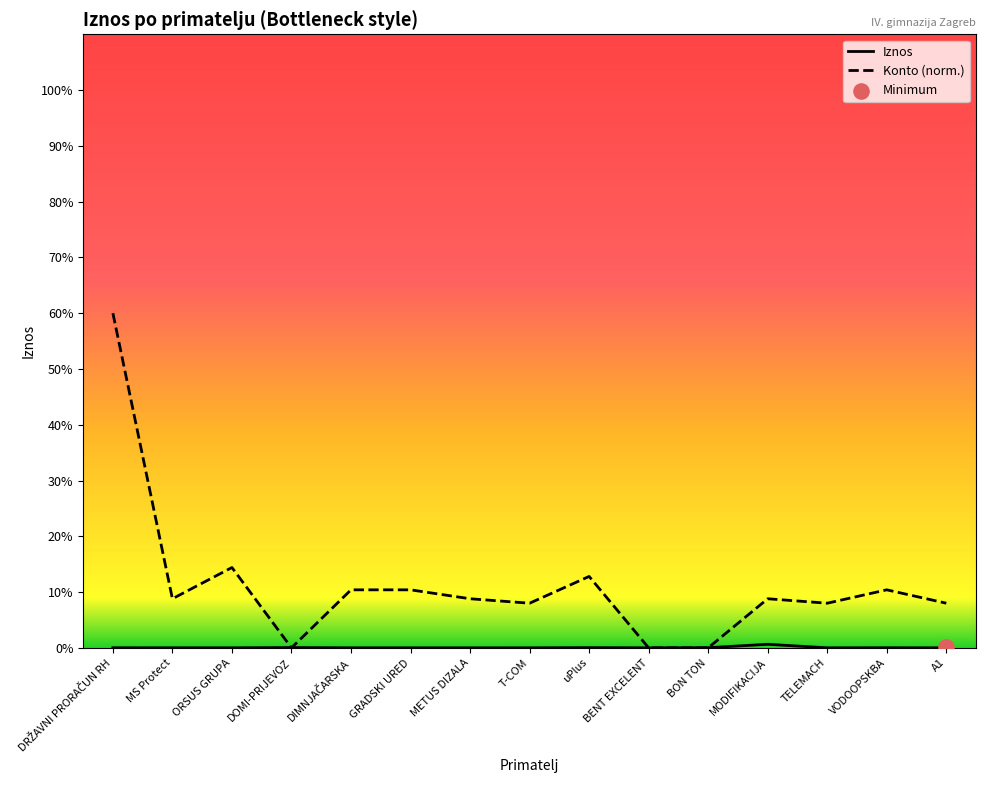

At how many categories does at least one series exceed 4609?

1